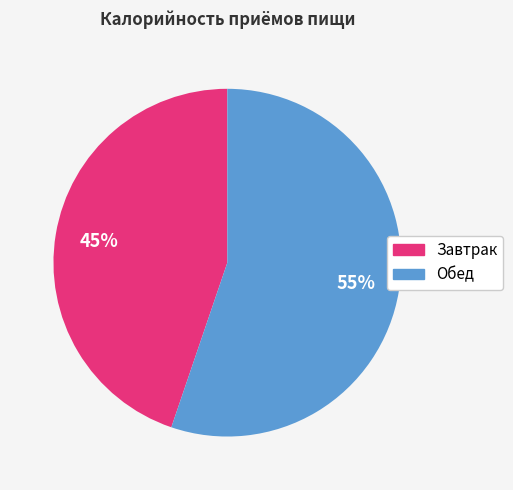

Is the sum of Завтрак and Обед greater than half?

Yes